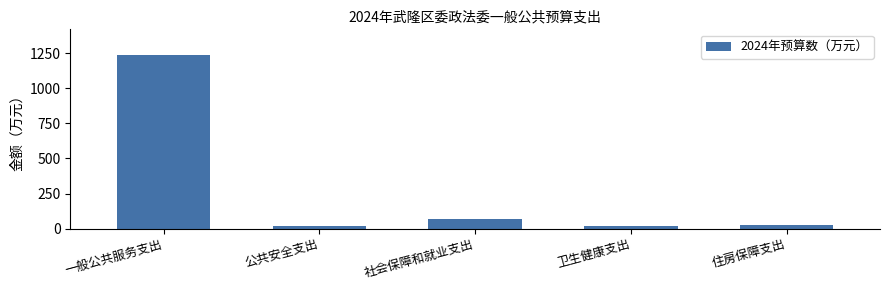

What is the average value?

272.7